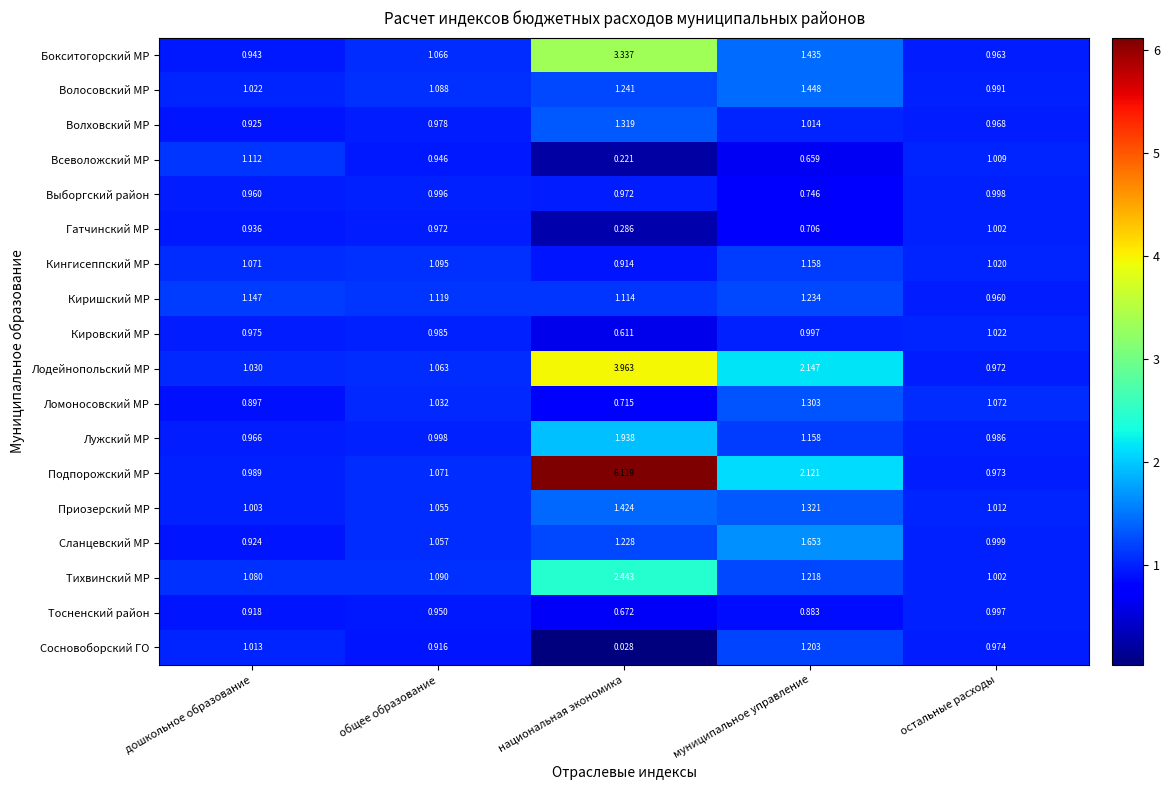

At which label is Лодейнопольский МР closest to 2?

муниципальное управление